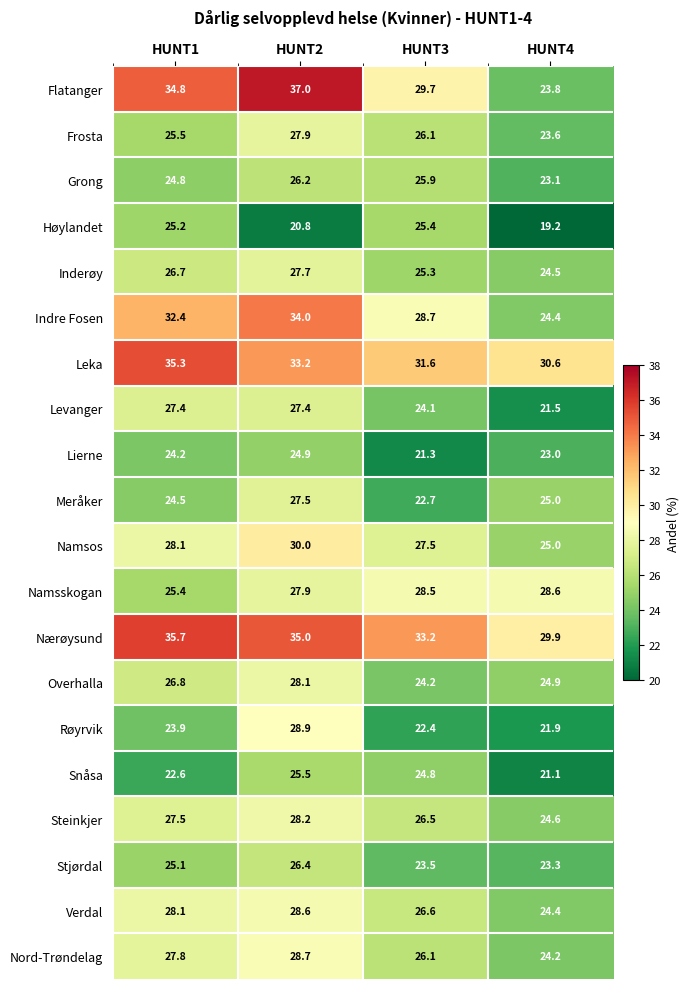

At which category is the sum across all series the highest?

HUNT2